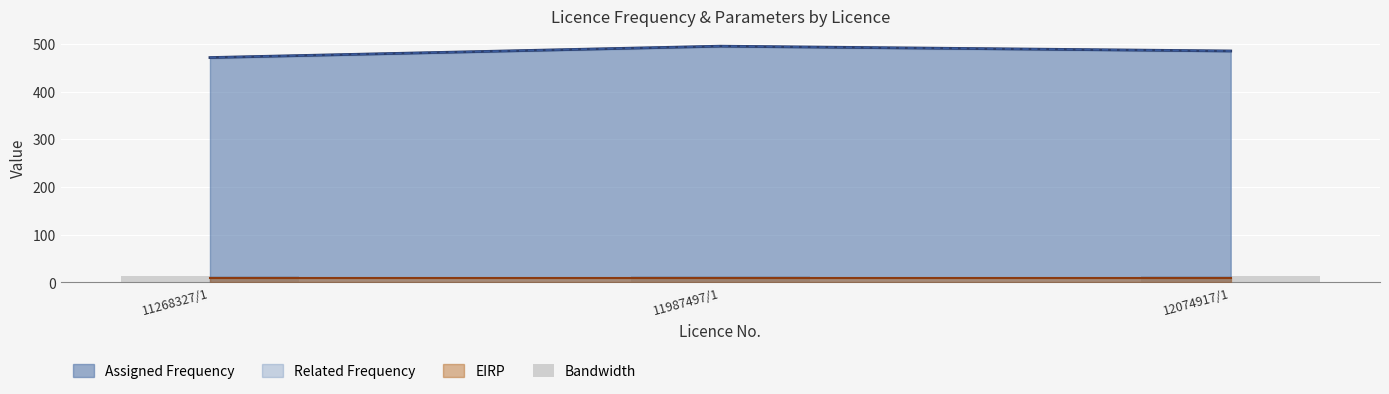

The value of Assigned Frequency at 11268327/1 is 471.2. True or false?

True